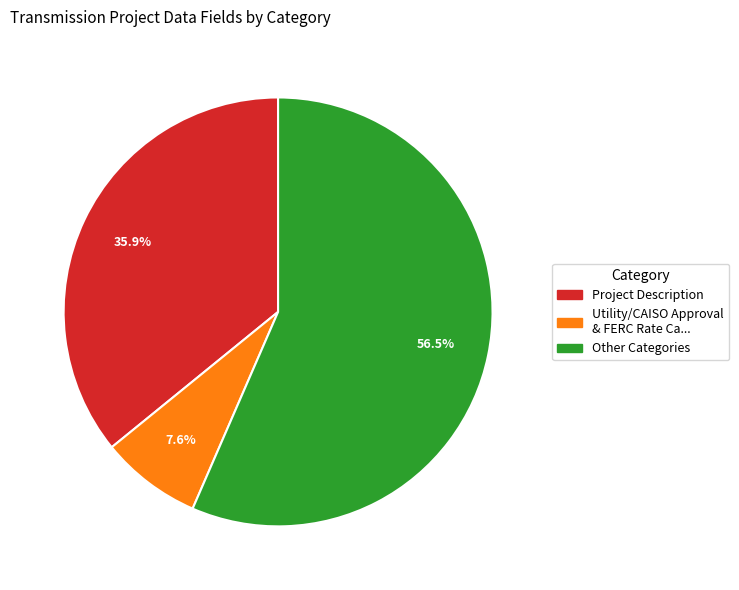

Does any single category account for the majority?

Yes